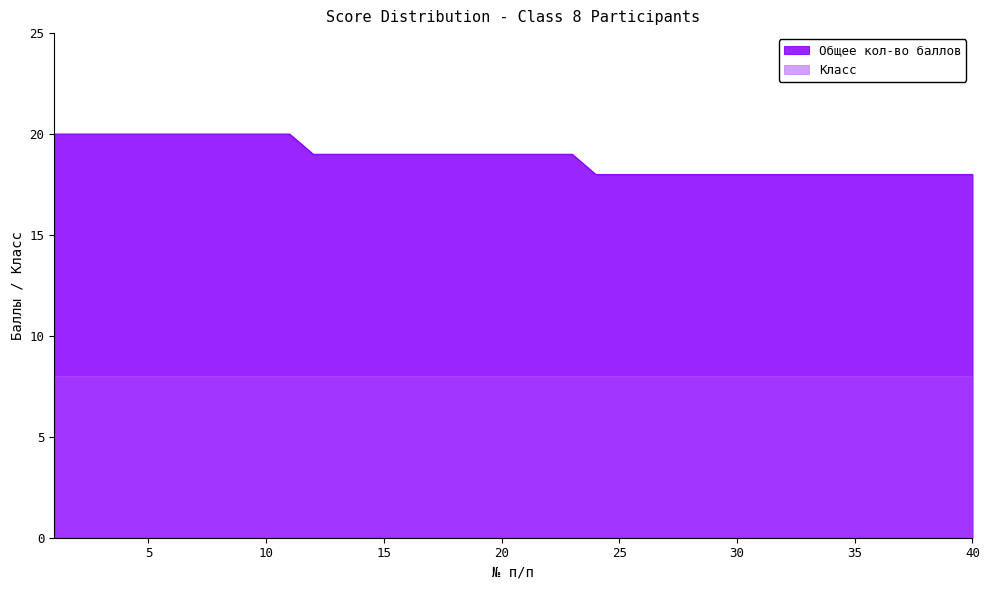

What is the change in value from 21 to 25?

-1